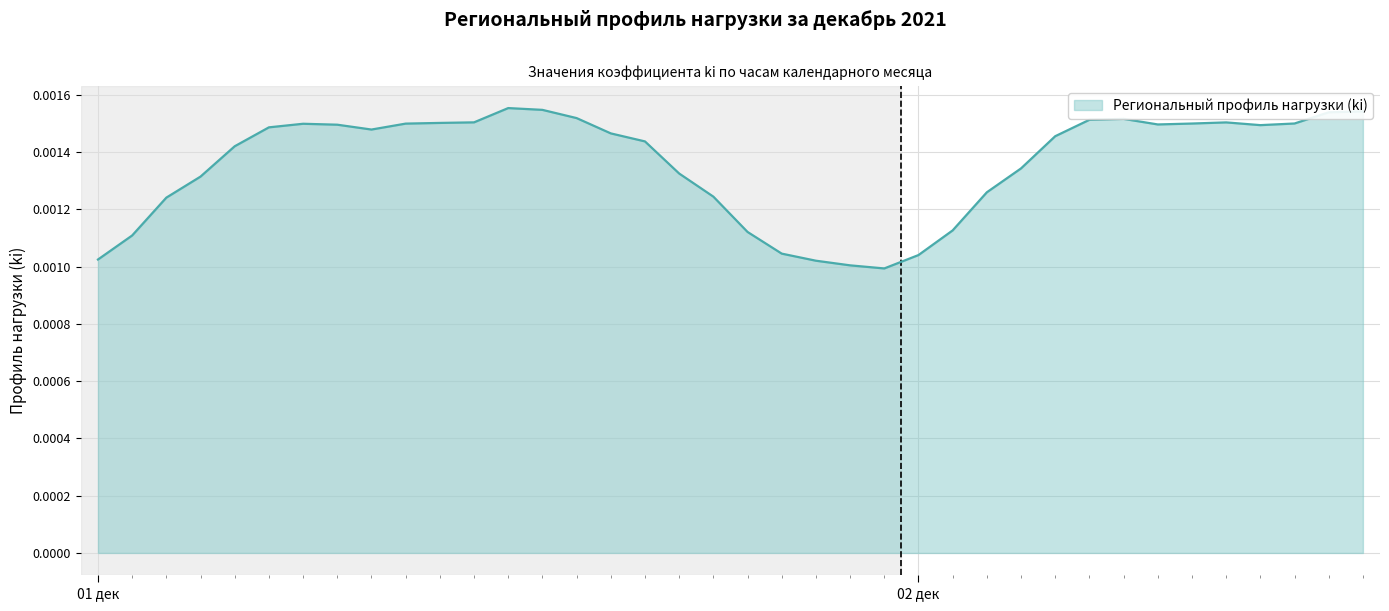

True or false: there are more than 0 points higher than both neighbors.

True